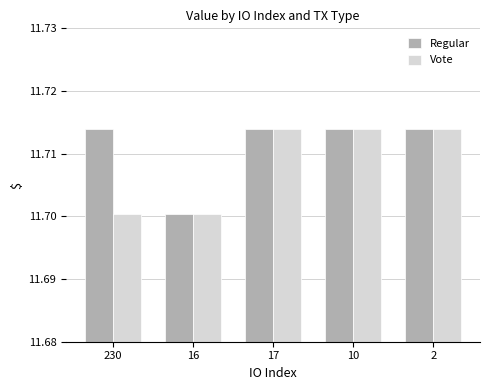

How many Vote values are between 11 and 12?

5